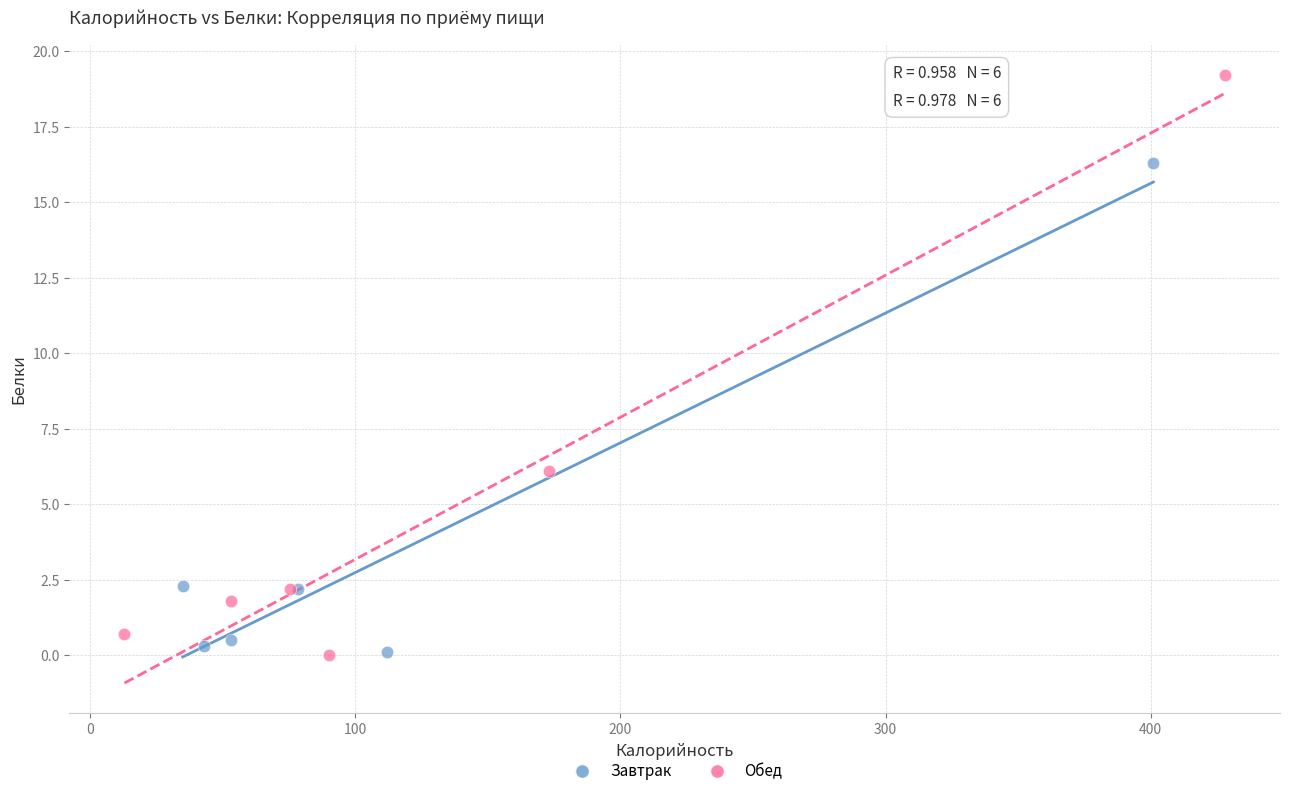

What are all the series names shown in the legend?

Завтрак, Обед